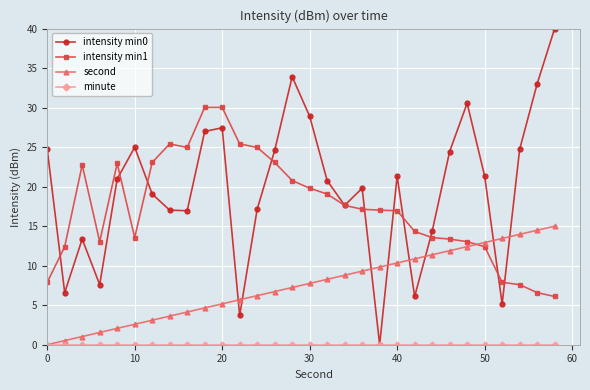

What is the minimum value for intensity min1?

6.1